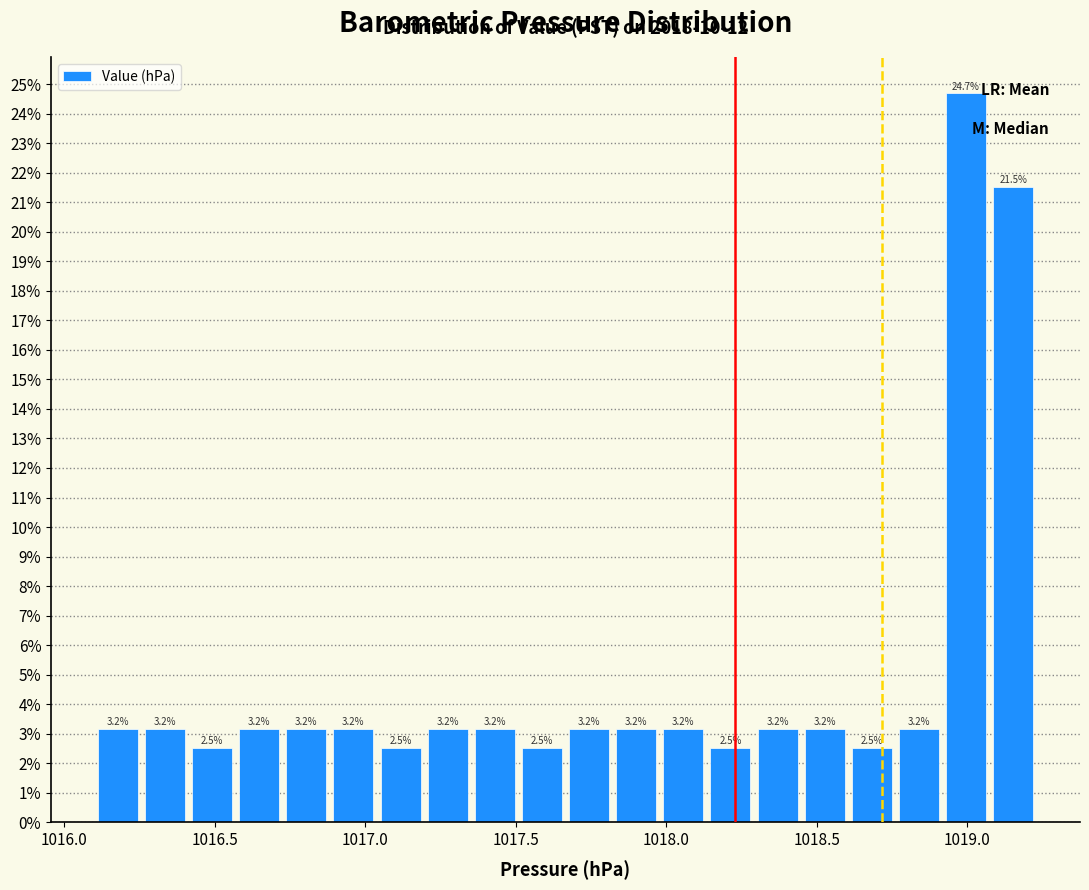

Around what value on the x-axis is the tallest bar? Give the approximate position of its centre, as read against the axis.

1019.00